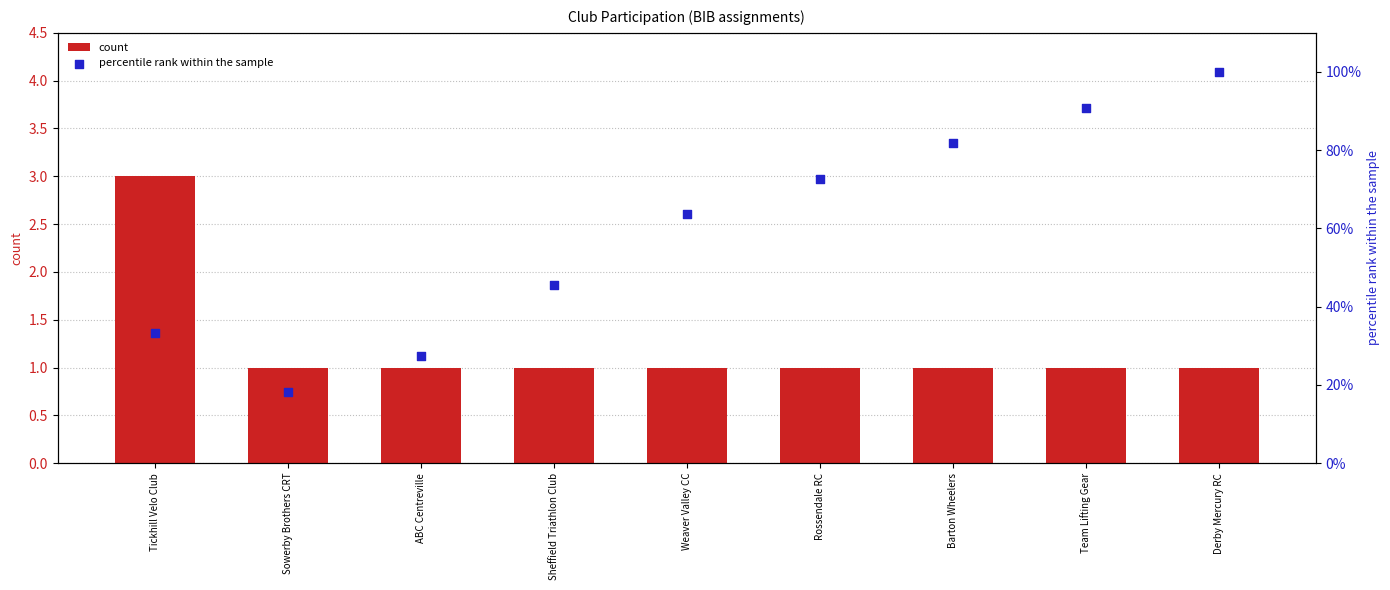

Which series has the largest total across all categories?

percentile rank within the sample